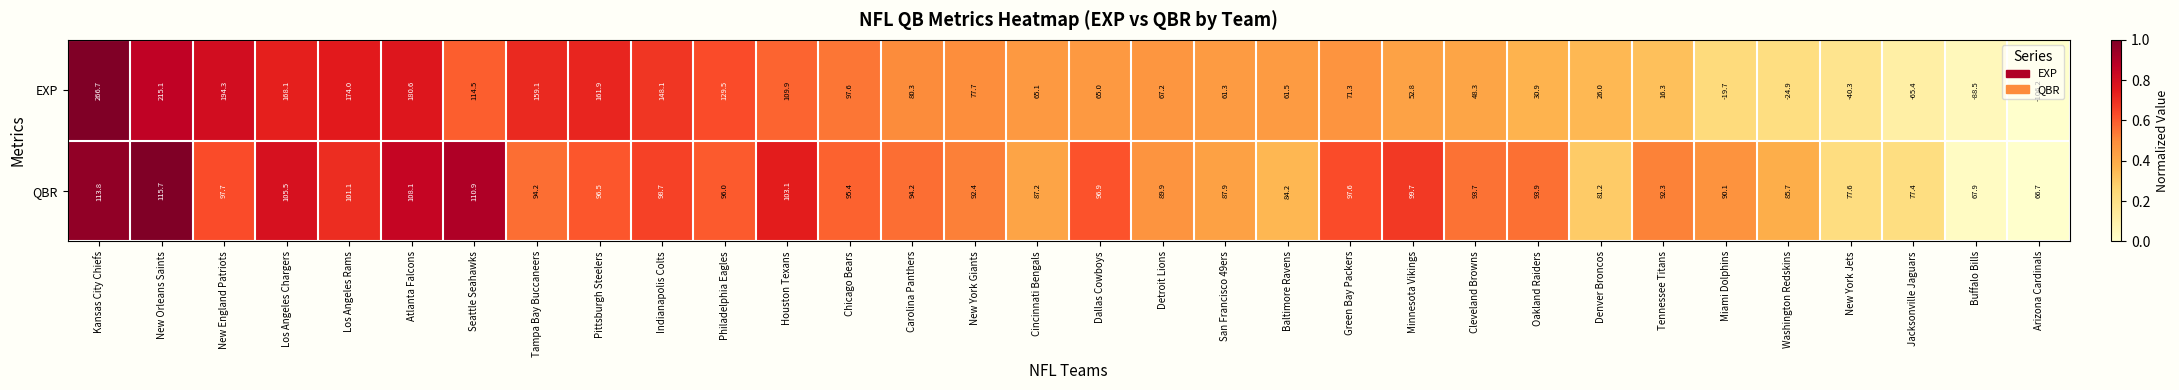

What is the maximum value for EXP?

266.7